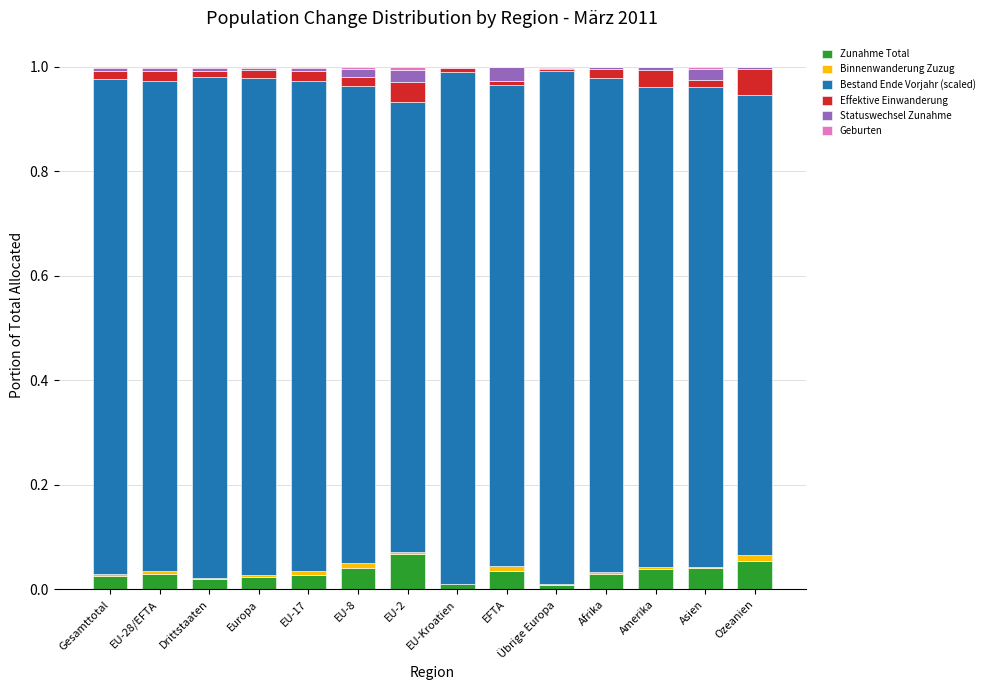

Between Gesamttotal and EU-17, which series saw the biggest shift?

Bestand Ende Vorjahr (scaled)